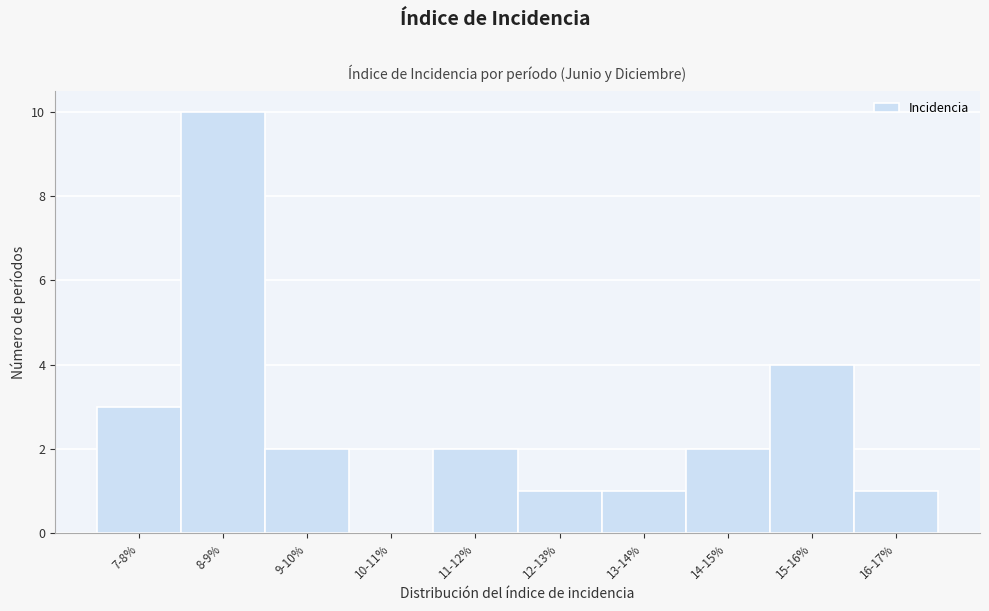

Reading left to right, what are all the values shown in this chart?

7-8%=3	8-9%=10	9-10%=2	10-11%=0	11-12%=2	12-13%=1	13-14%=1	14-15%=2	15-16%=4	16-17%=1